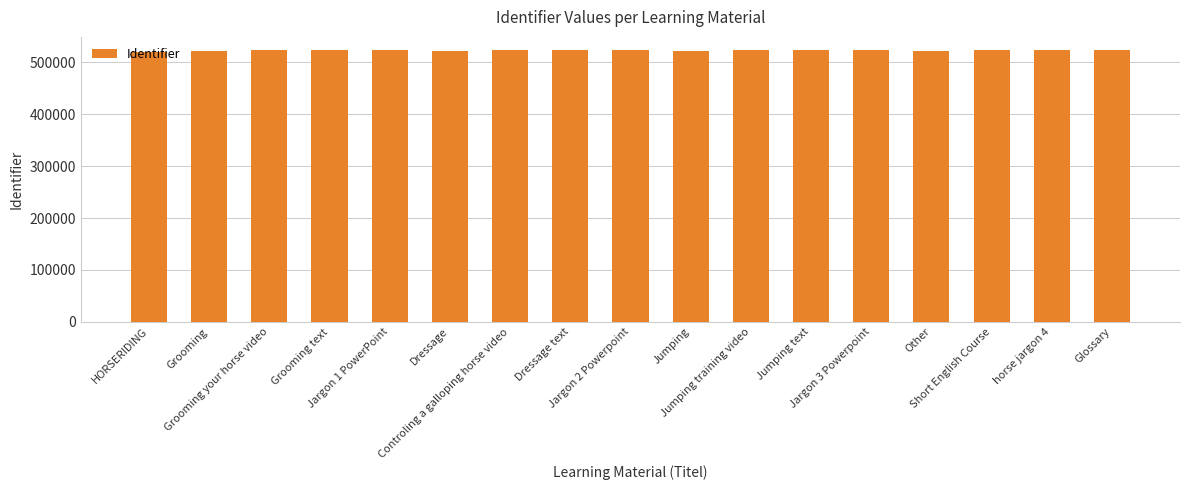

The chart shows a value of 522997 at horse jargon 4. True or false?

True